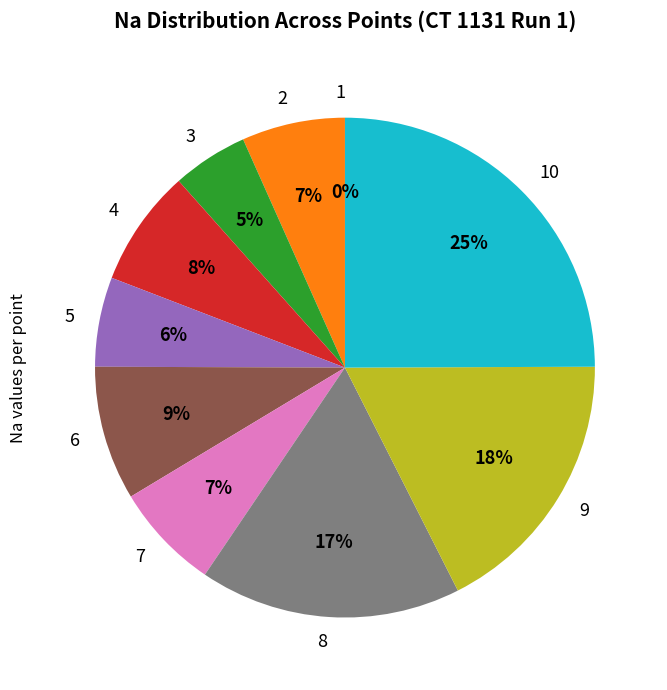

True or false: 5 accounts for 6% of the total.

True